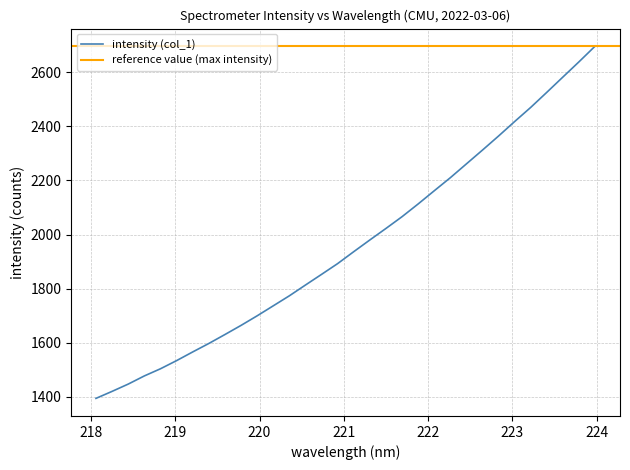

What is the value of the 20th point from the left?

2066.0